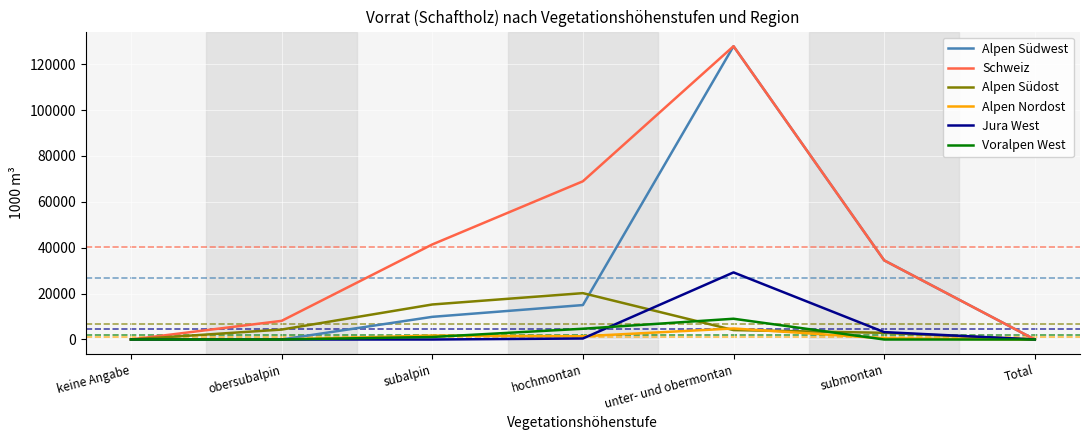

At which category does the chart reach its peak across all series?

unter- und obermontan